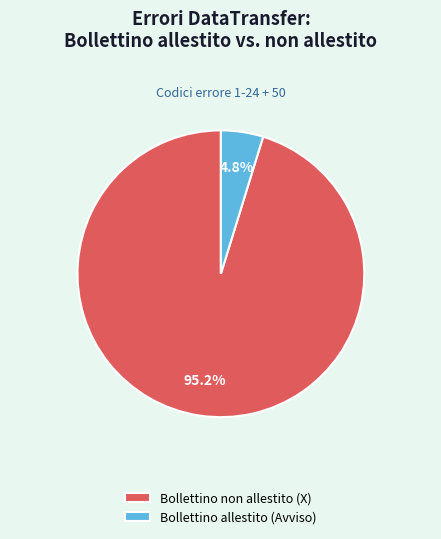

To the nearest percent, what is the average slice percentage?

50%